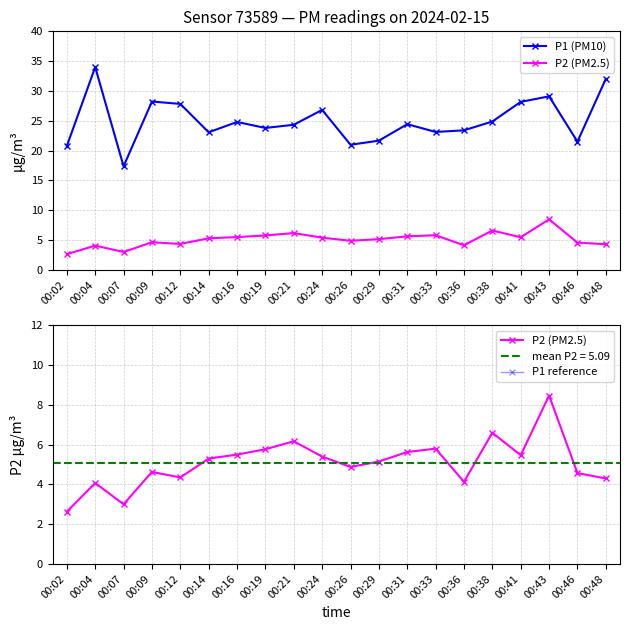

What are all the series names shown in the legend?

P1 (PM10), P2 (PM2.5), P1 reference